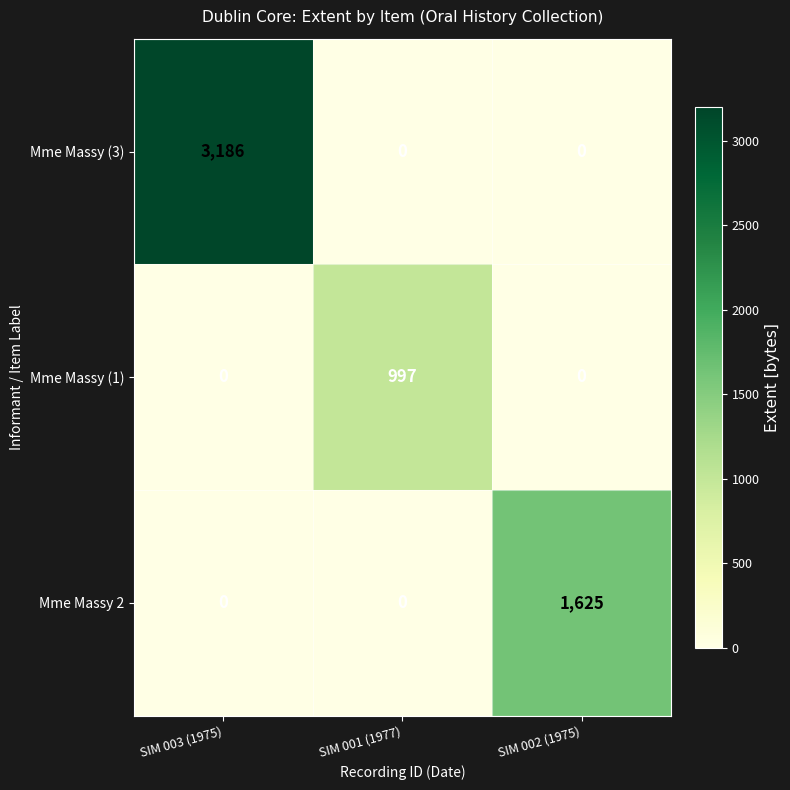

True or false: Mme Massy (1) has a value of 1574 at SIM 001 (1977).

False